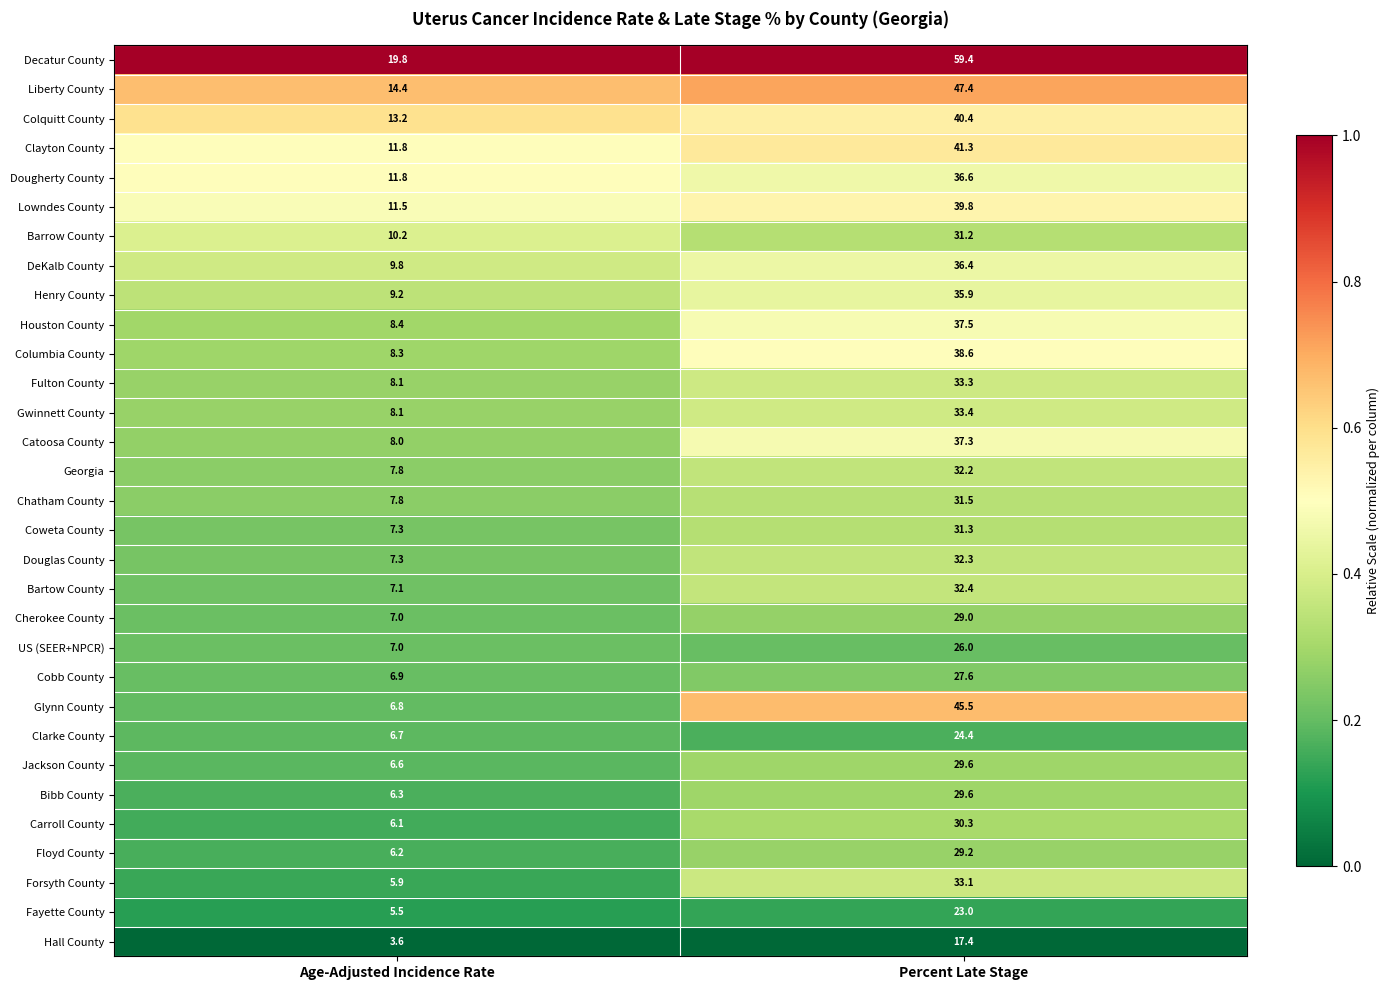

The Coweta County series shows 6.3 at Percent Late Stage. True or false?

False